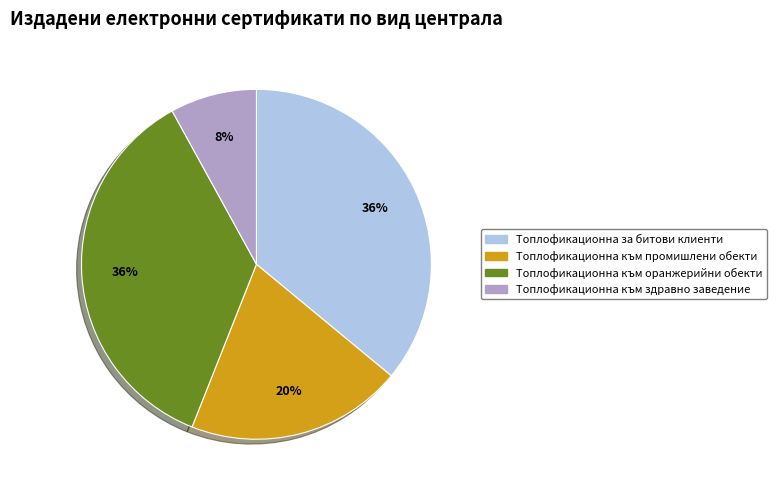

Which slice is the smallest?

Топлофикационна към здравно заведение